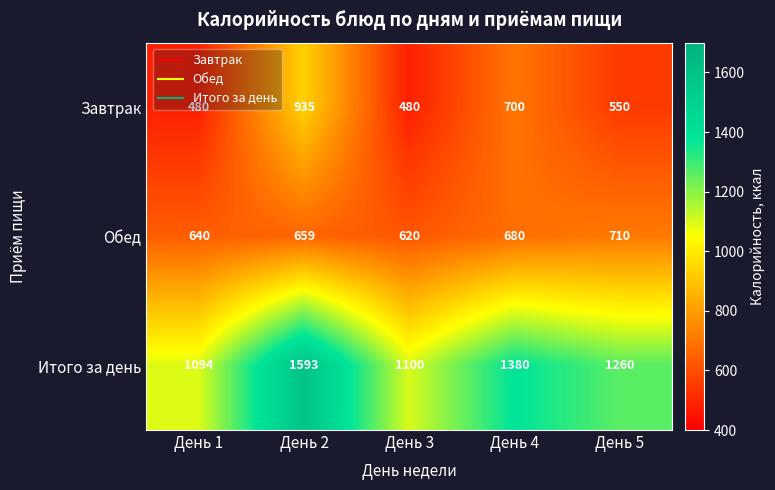

The Обед series shows 1096 at День 1. True or false?

False